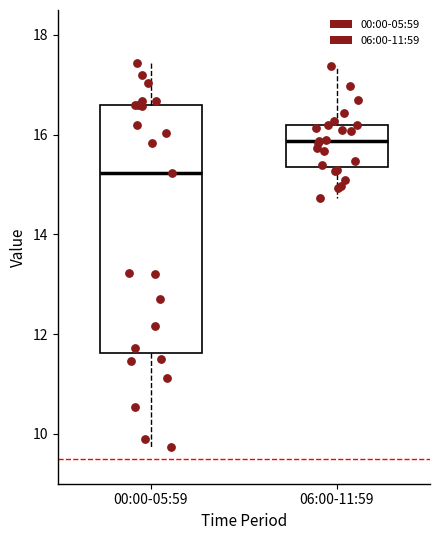

Which box is the tallest, from its lower edge to its upper edge?

00:00-05:59